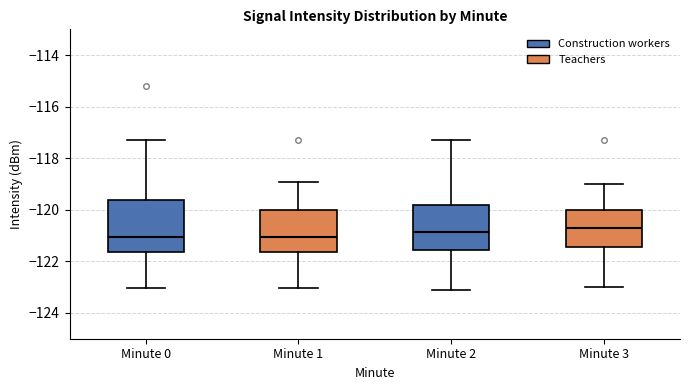

Reading left to right, transcribe this box plot: for each box, give where its median line is, the range the box spans, and where its two whiskers end, as read against the y-axis. The values are not printed on the chart, so give them approximately, as read against the axis.

Minute 0: median -121.0, box -121.6 to -119.6, whiskers -123.0 to -117.2
Minute 1: median -121.0, box -121.6 to -120.0, whiskers -123.0 to -119.0
Minute 2: median -120.8, box -121.6 to -119.8, whiskers -123.0 to -117.2
Minute 3: median -120.6, box -121.4 to -120.0, whiskers -123.0 to -119.0